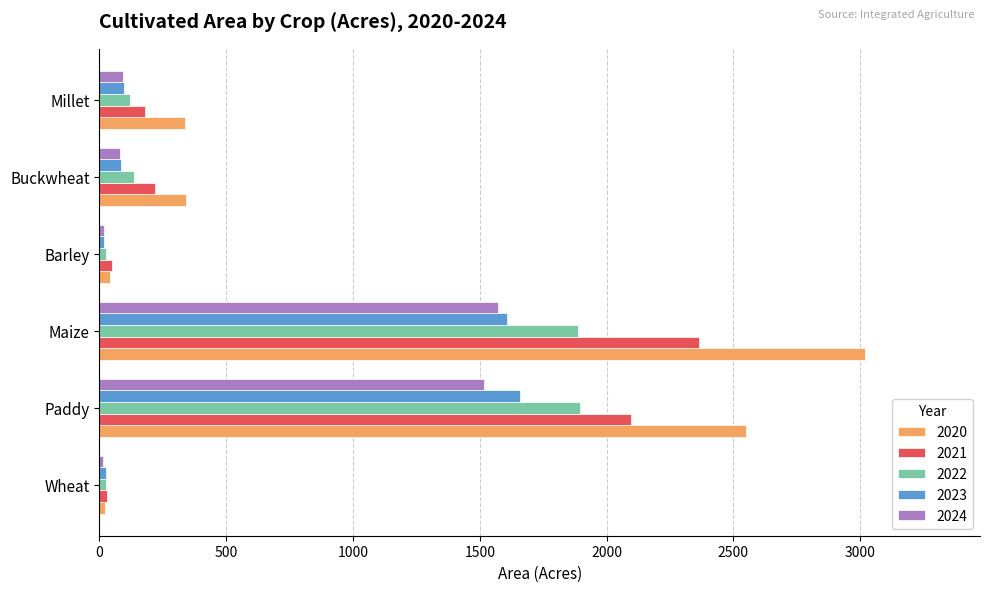

True or false: 2024 has a value of 81.9 at Buckwheat.

True